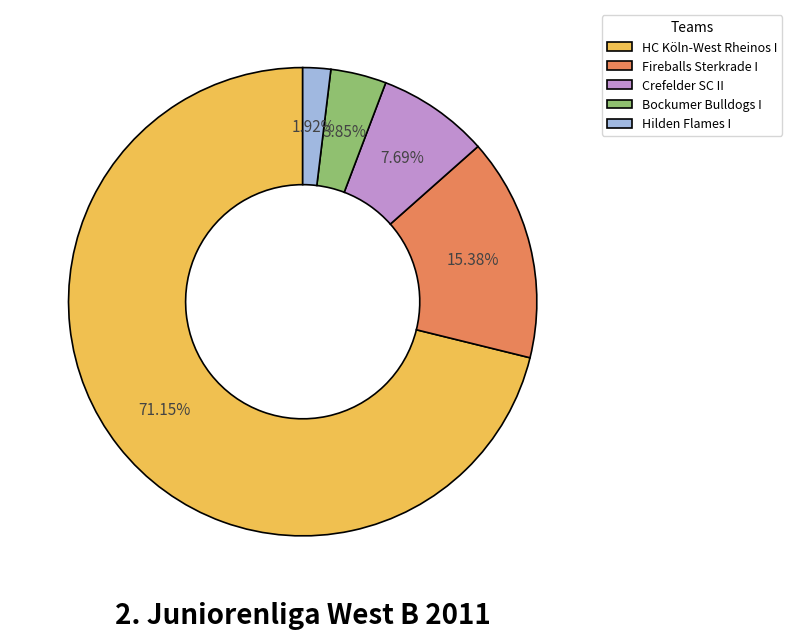

How many slices are in this pie chart?

5